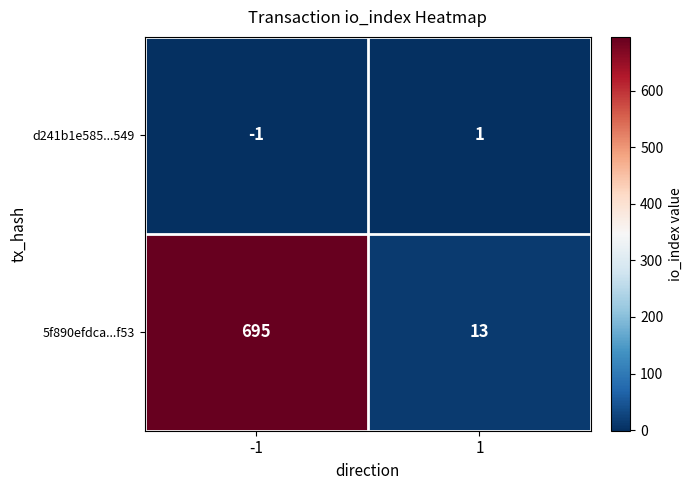

Which series has the widest spread of values?

5f890efdca...f53